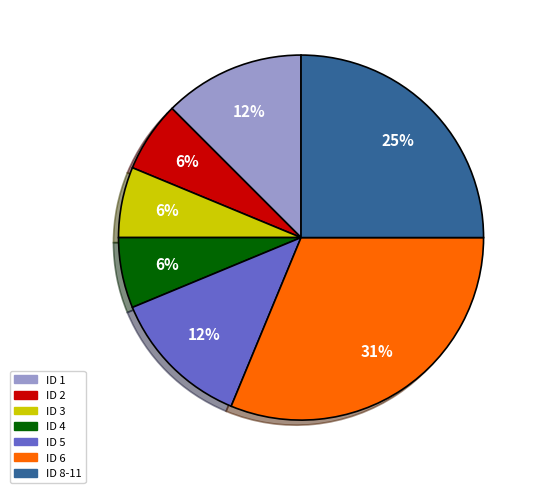

Is there any slice that represents more than half of the pie?

No